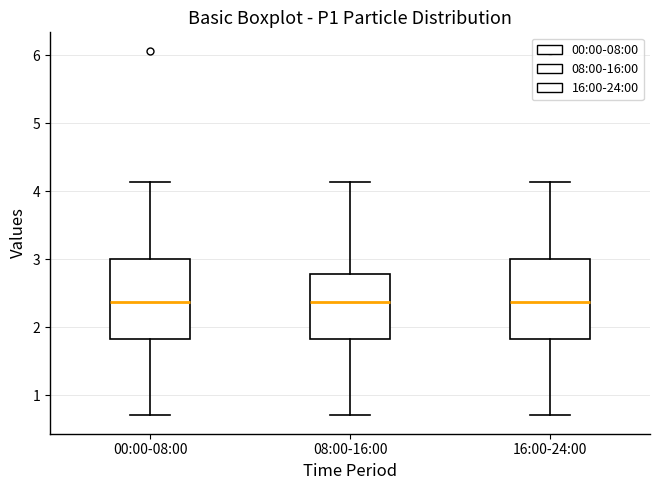

Reading left to right, transcribe this box plot: for each box, give where its median line is, the range the box spans, and where its two whiskers end, as read against the y-axis. The values are not printed on the chart, so give them approximately, as read against the axis.

00:00-08:00: median 2.4, box 1.8 to 3.0, whiskers 0.7 to 4.1
08:00-16:00: median 2.4, box 1.8 to 2.8, whiskers 0.7 to 4.1
16:00-24:00: median 2.4, box 1.8 to 3.0, whiskers 0.7 to 4.1